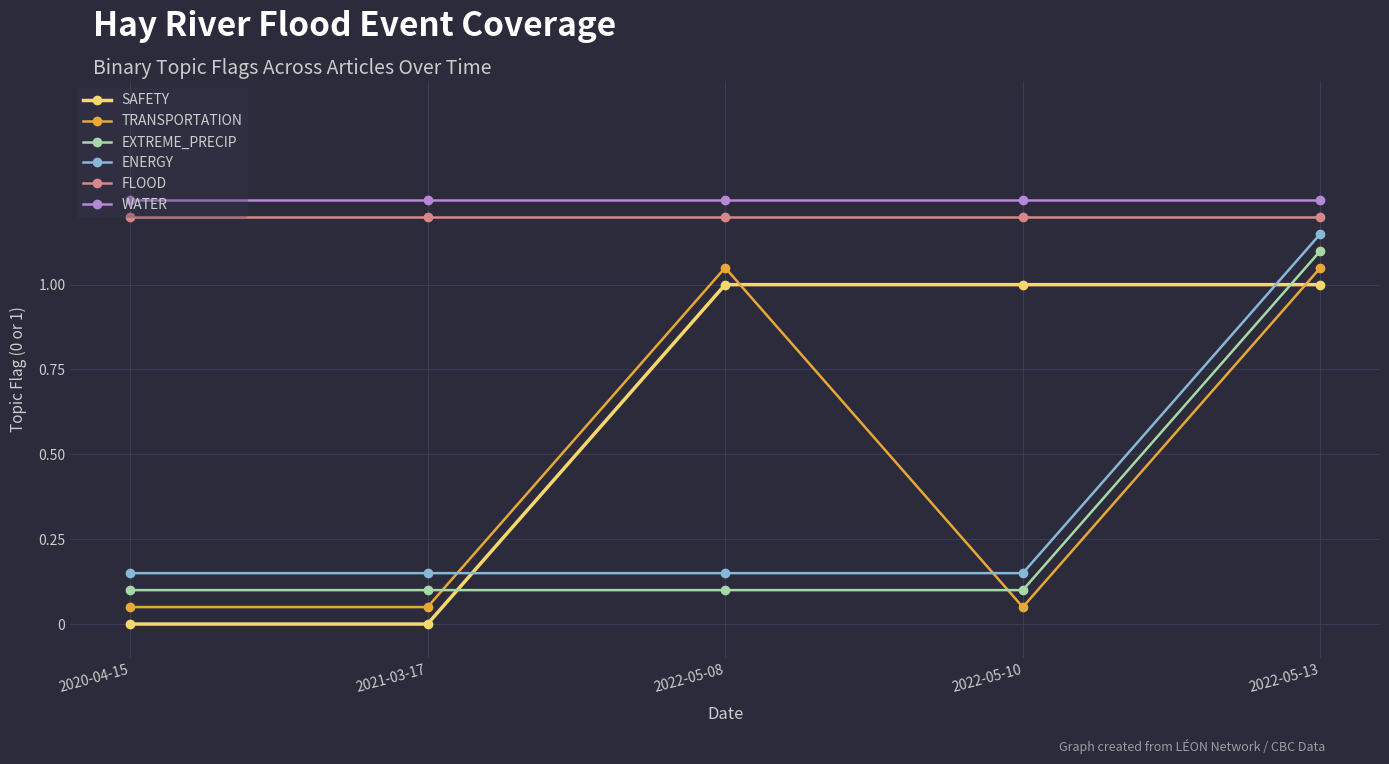

True or false: FLOOD and EXTREME_PRECIP cross at least once.

False